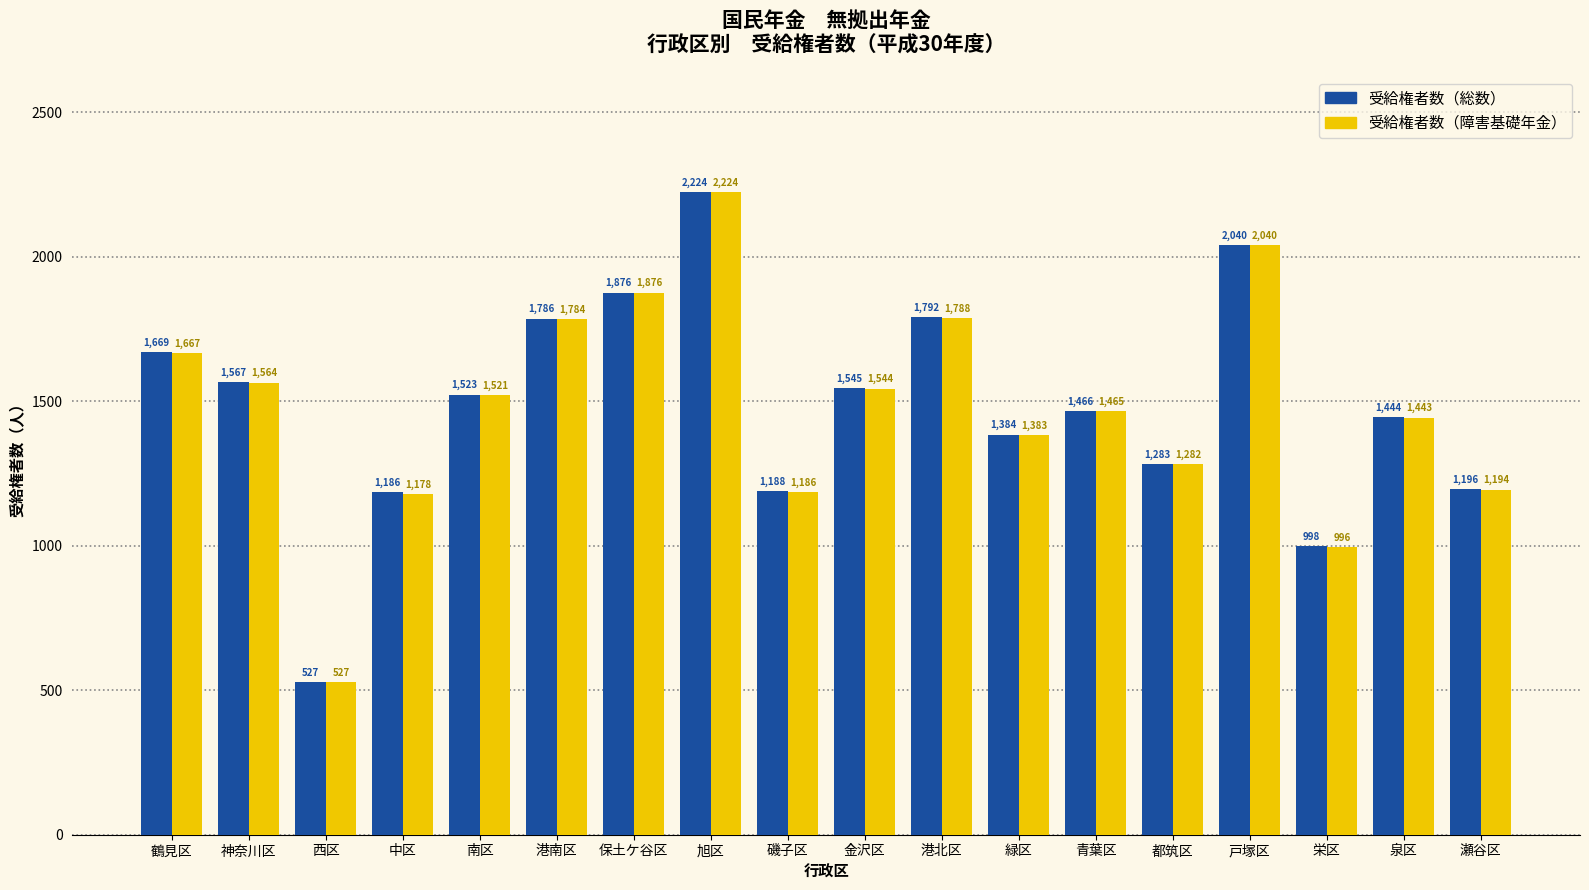

List the labels in order of 受給権者数（総数） value, smallest first.

西区, 栄区, 中区, 磯子区, 瀬谷区, 都筑区, 緑区, 泉区, 青葉区, 南区, 金沢区, 神奈川区, 鶴見区, 港南区, 港北区, 保土ケ谷区, 戸塚区, 旭区